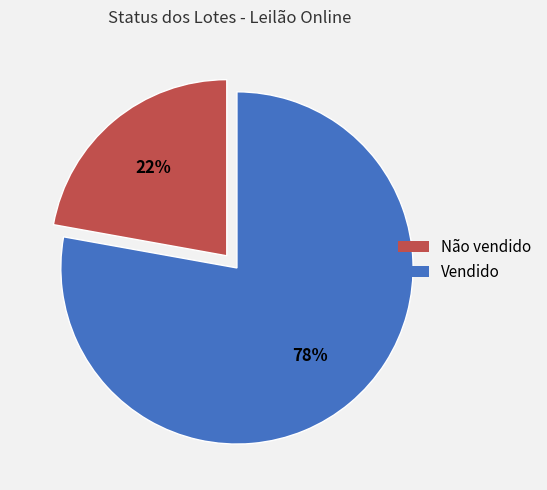

Is it true that Vendido is 16% of the pie?

False